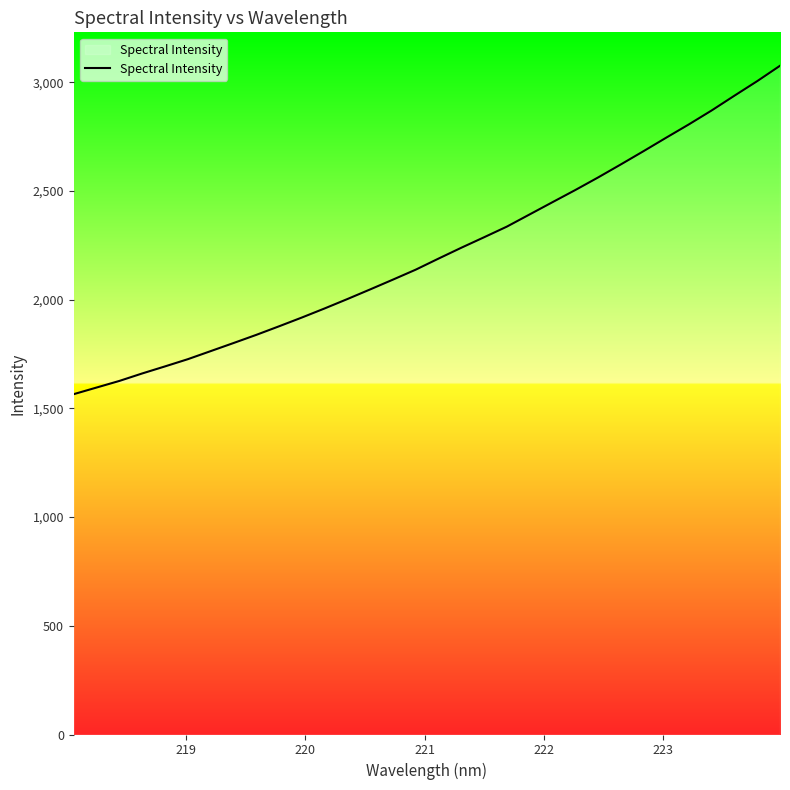

Reading right to left, list all the values displayed in this chart.

3075.5	3004.9	2938.1	2870.2	2806.2	2744.8	2682.5	2621.4	2561.4	2503.7	2447.9	2391.8	2335.7	2286.8	2238.6	2188.7	2137.8	2092.0	2047.0	2002.6	1959.4	1917.5	1877.2	1837.8	1800.2	1763.0	1726.0	1692.9	1660.4	1626.1	1595.7	1565.3